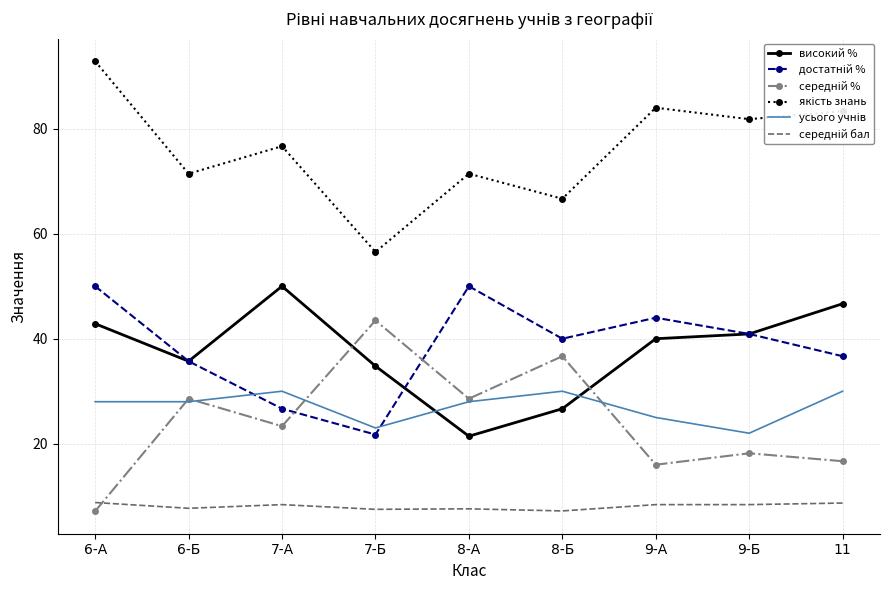

At which category is the sum across all series the highest?

6-А